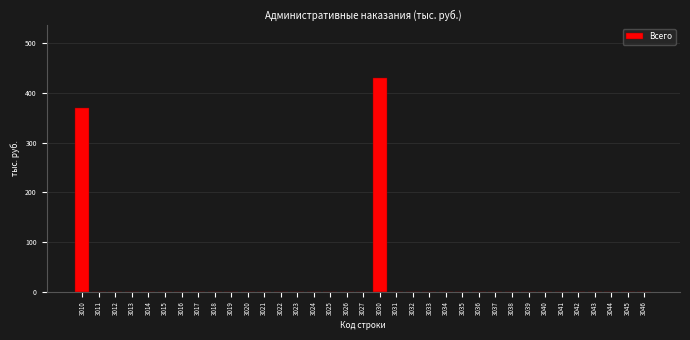

The value at 3039 is 0. True or false?

True